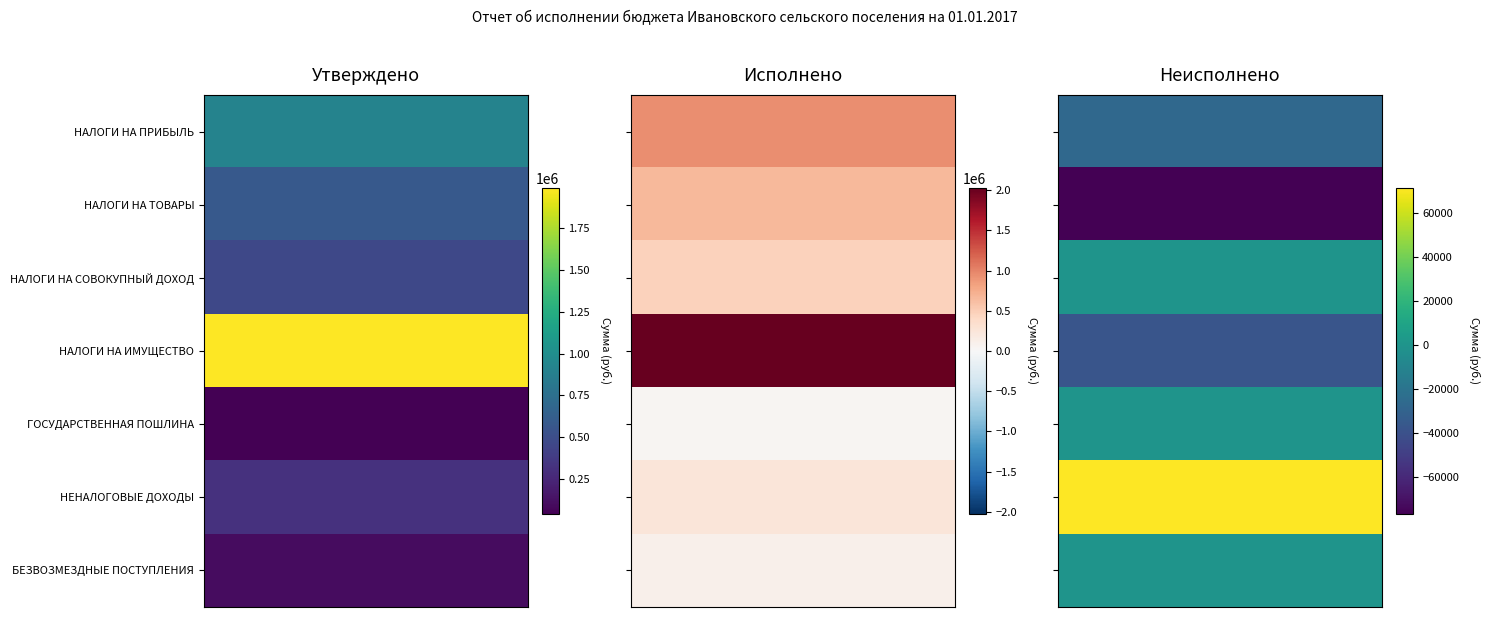

True or false: Неисполненные назначения has a value of -202.8 at НАЛОГИ НА СОВОКУПНЫЙ ДОХОД.

False